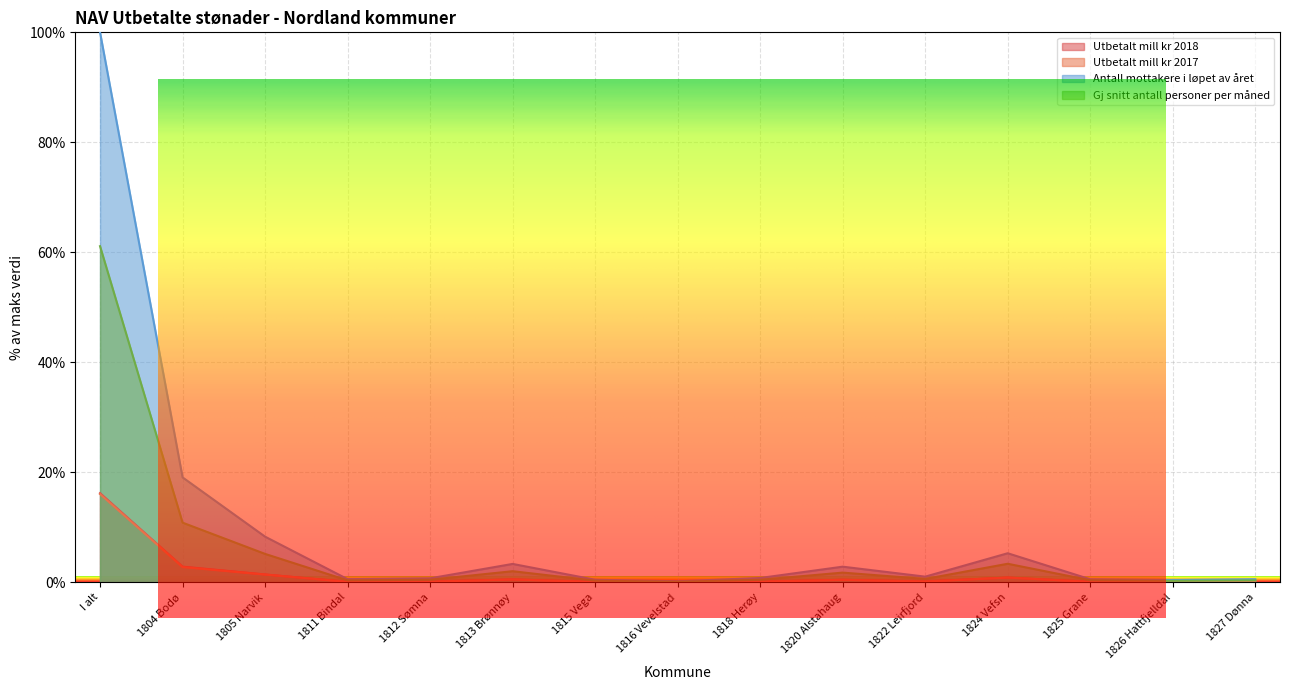

True or false: Utbetalt mill kr 2018 and Antall mottakere i løpet av året cross at least once.

False